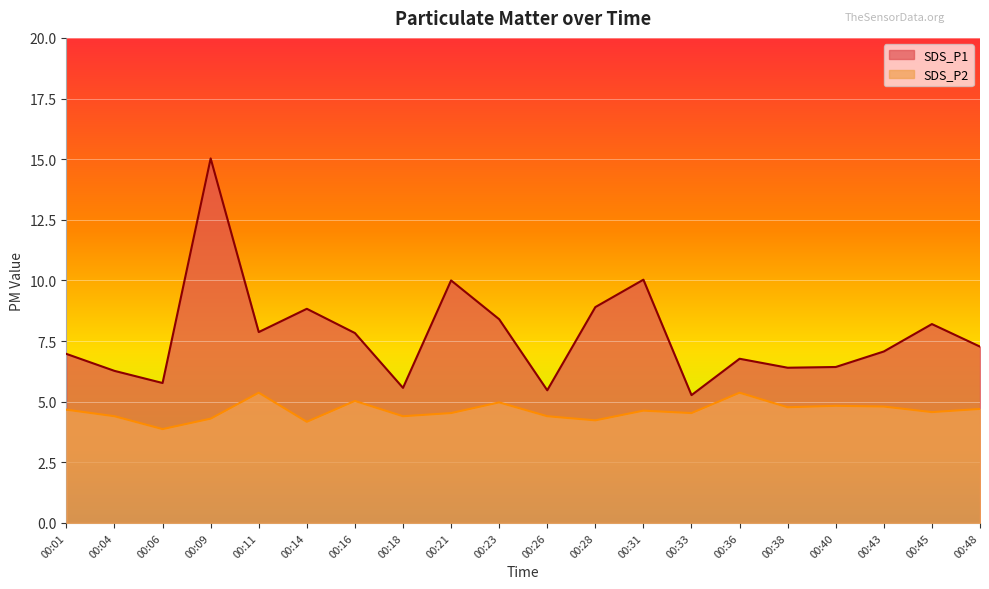

What is the difference between the maximum and minimum values in the SDS_P2 series?

1.5